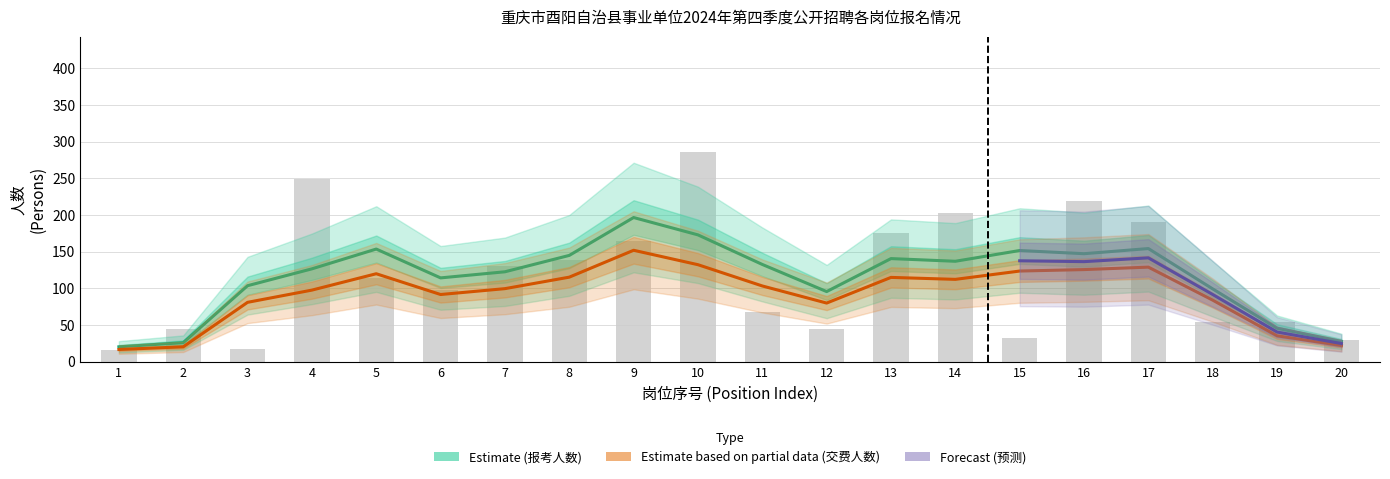

Which series has the widest spread of values?

报考人数